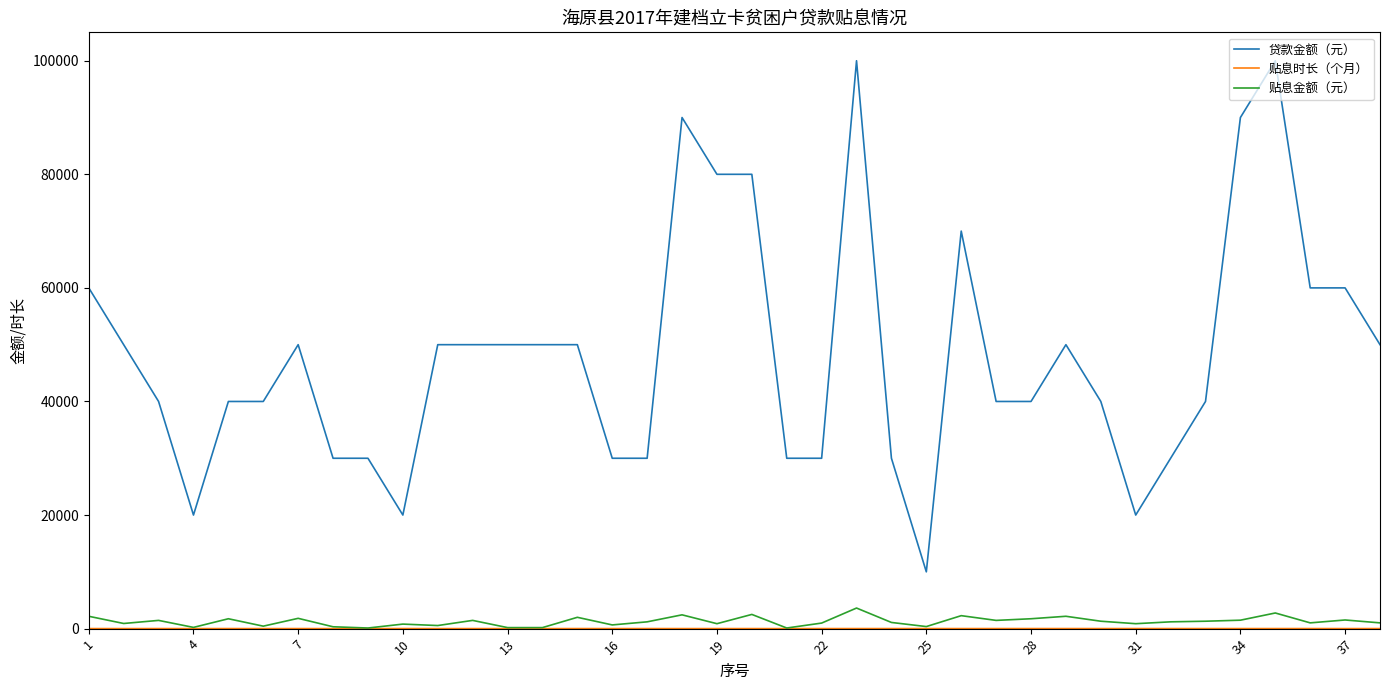

What is the lowest value of the 贷款金额（元） series?

10000.0